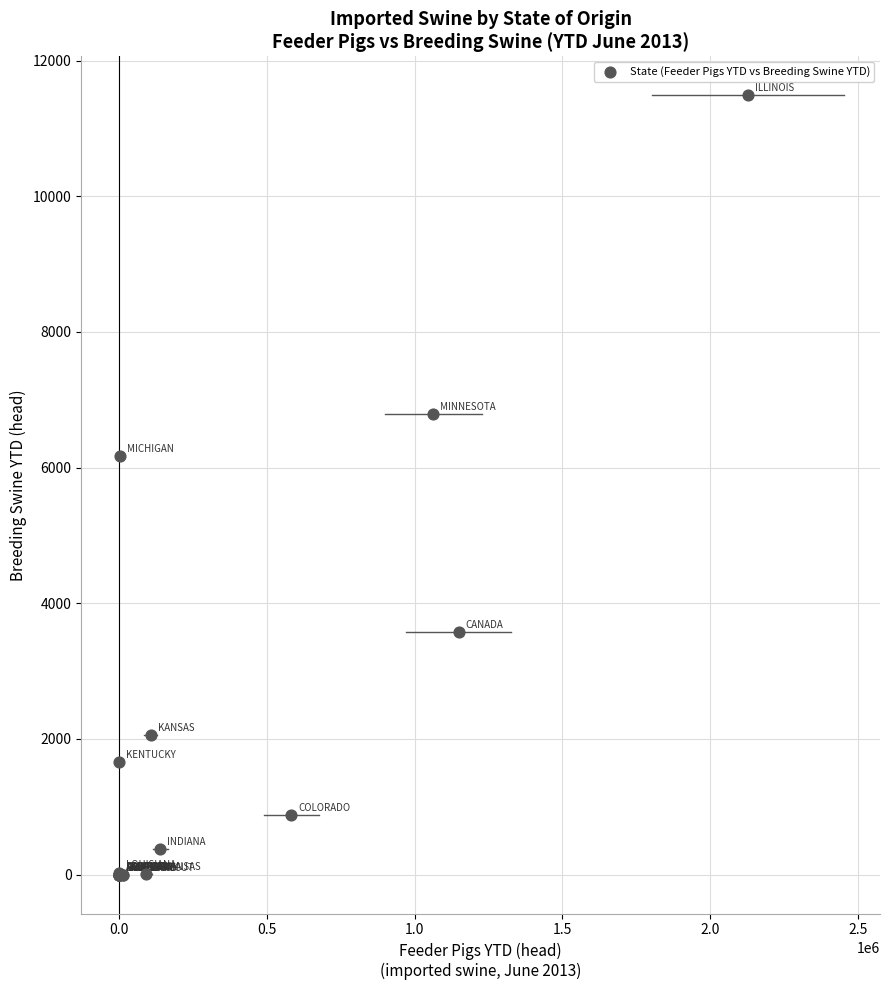

What Y value in the scatter plot is closest to 5743?

6167